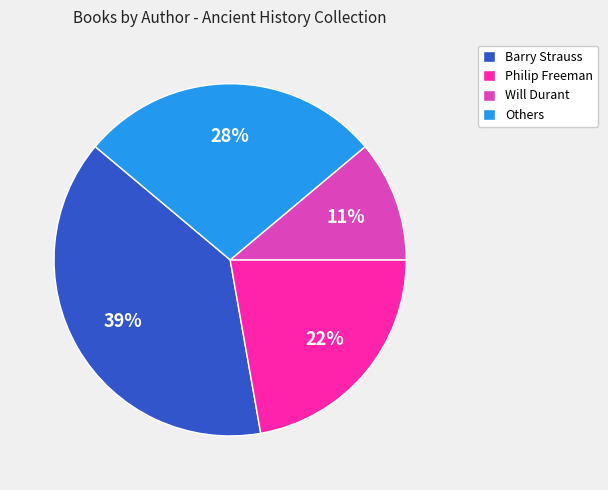

To the nearest percent, what portion does Philip Freeman represent?

22%